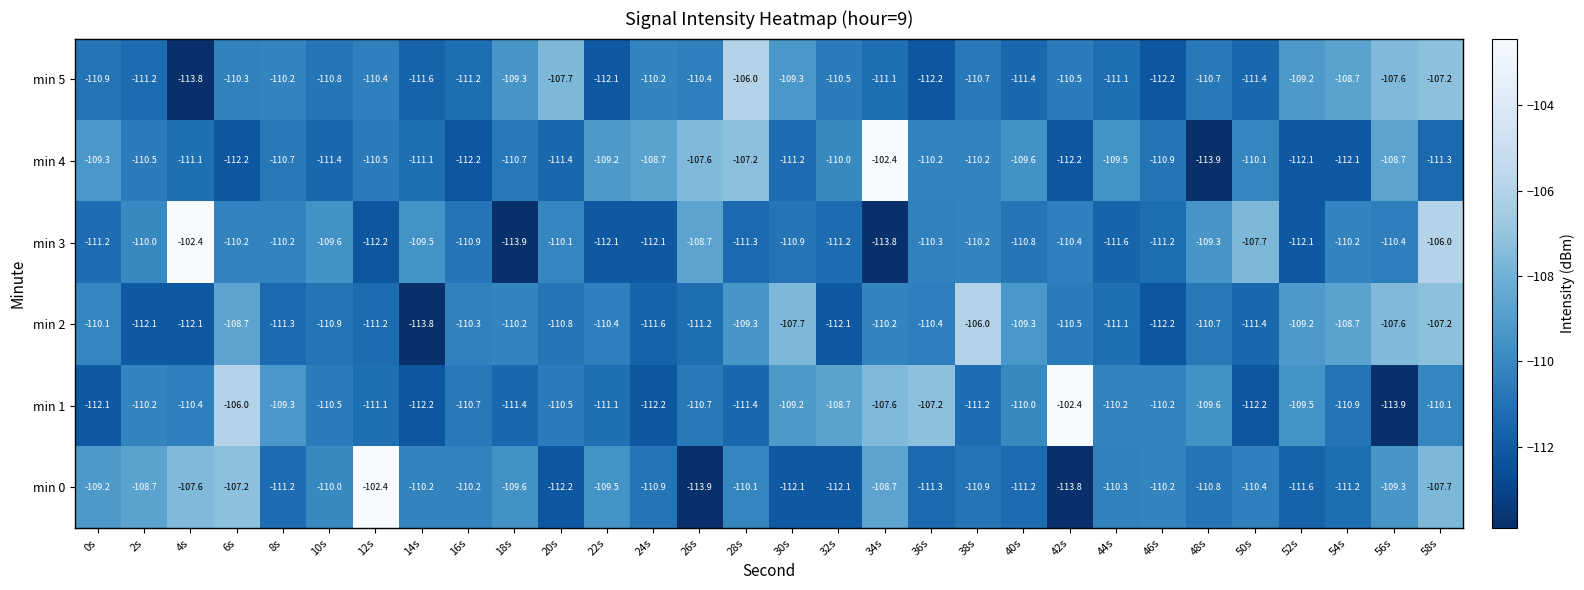

What is the lowest value of the min 4 series?

-113.9